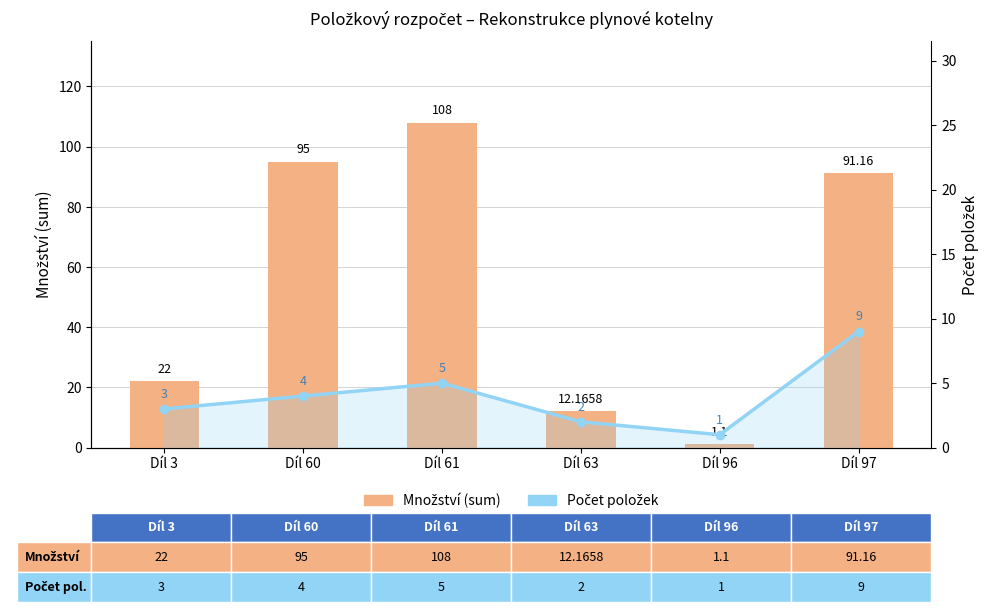

Is it true that Množství (sum) equals 19.8 at Díl 63?

False